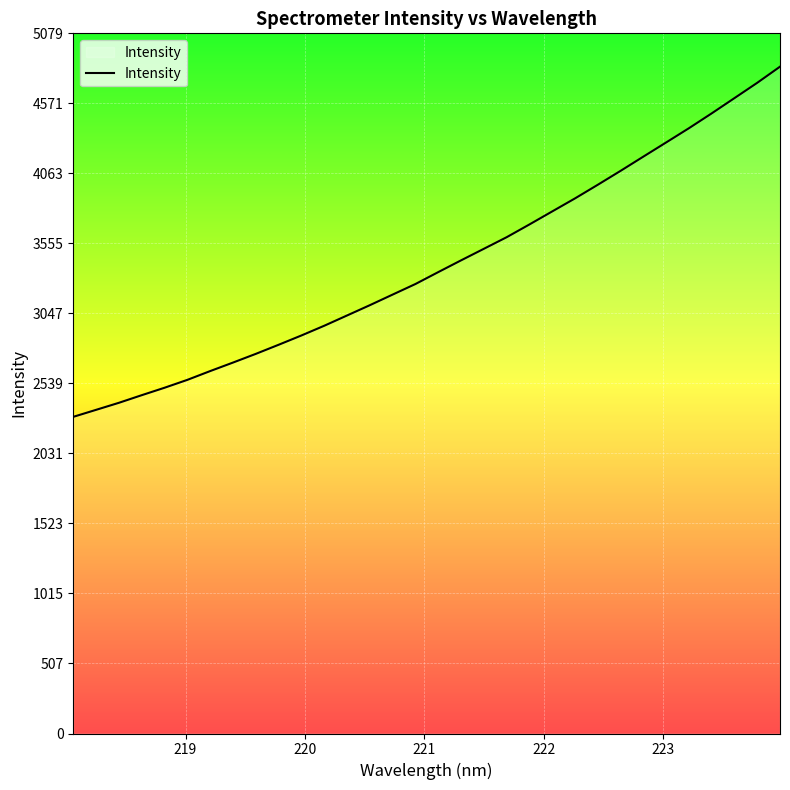

What is the minimum value shown in the chart?

2297.3